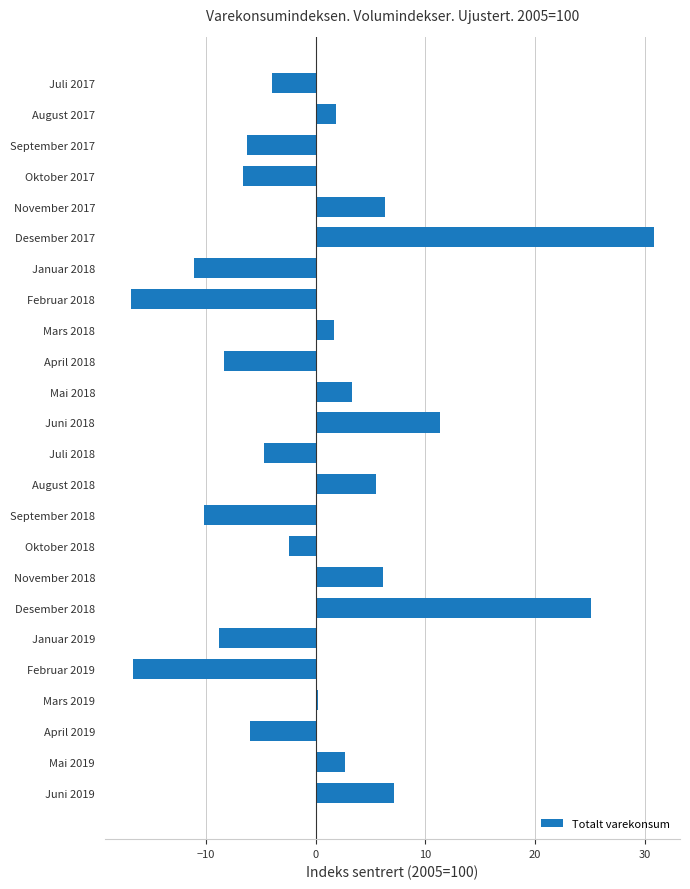

Does the chart contain any negative values?

Yes